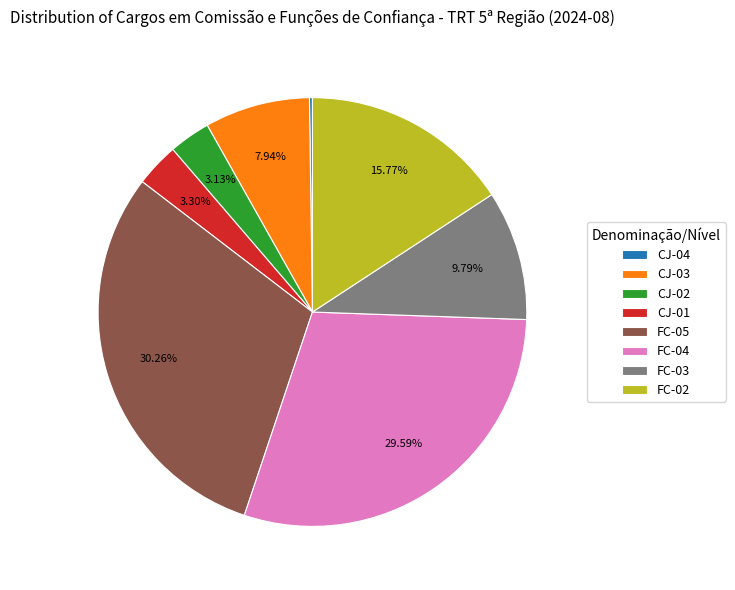

Which has a higher value, CJ-02 or FC-03?

FC-03